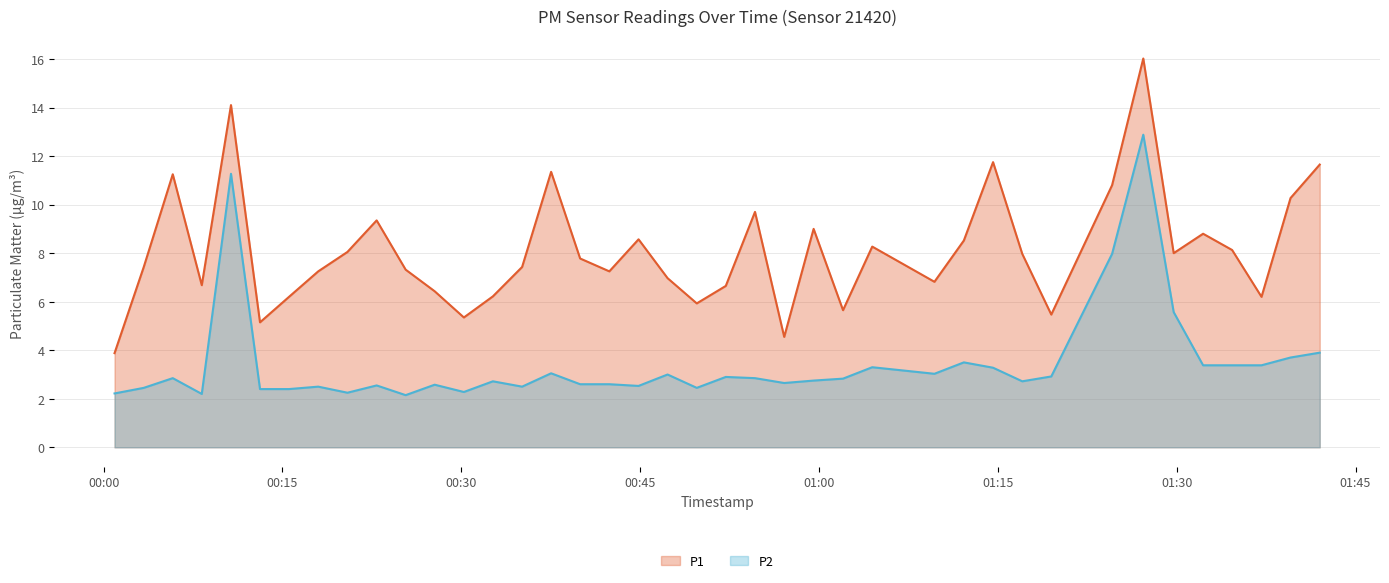

True or false: P2 and P1 cross at least once.

False